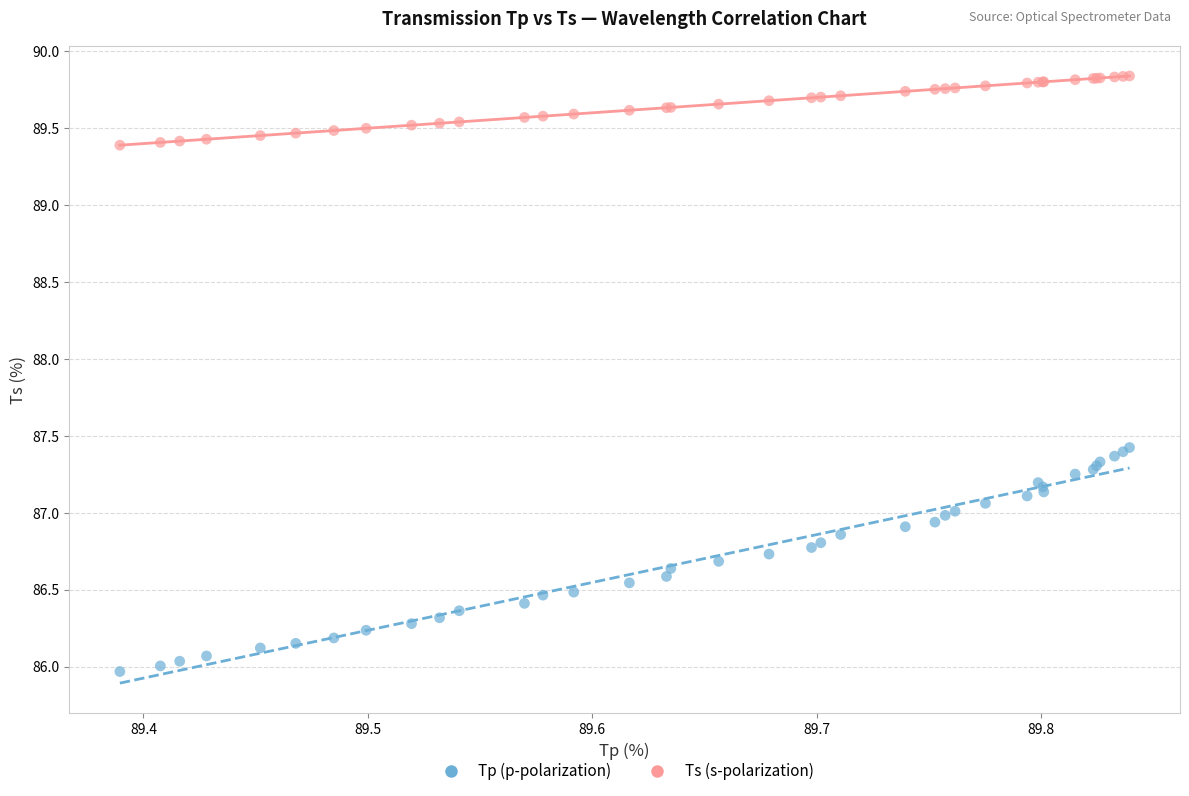

Which series has the widest spread of Y values?

Tp (p-polarization)